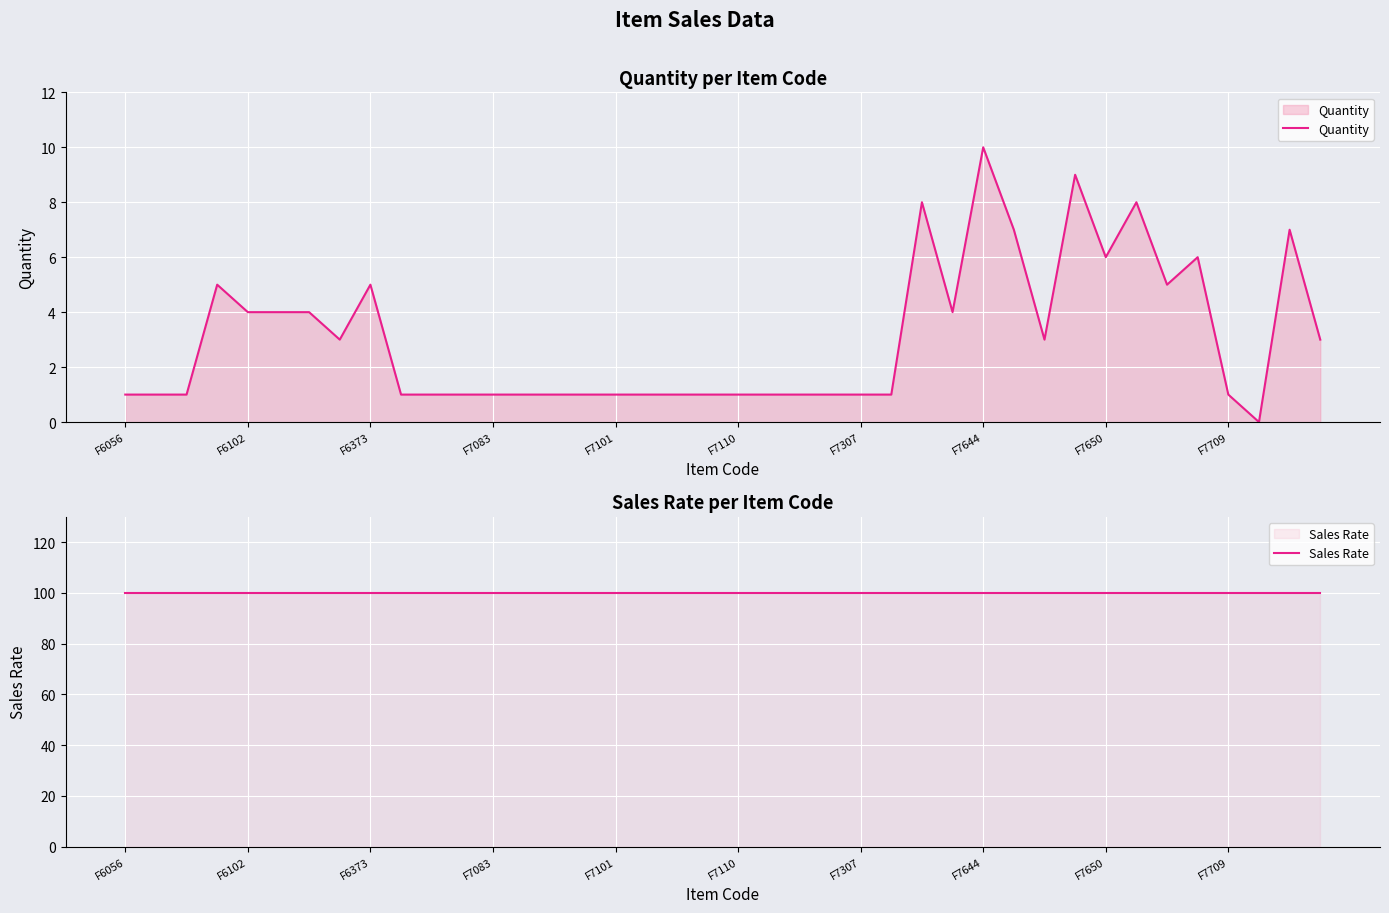

At which label does Sales Rate reach its minimum?

F6056